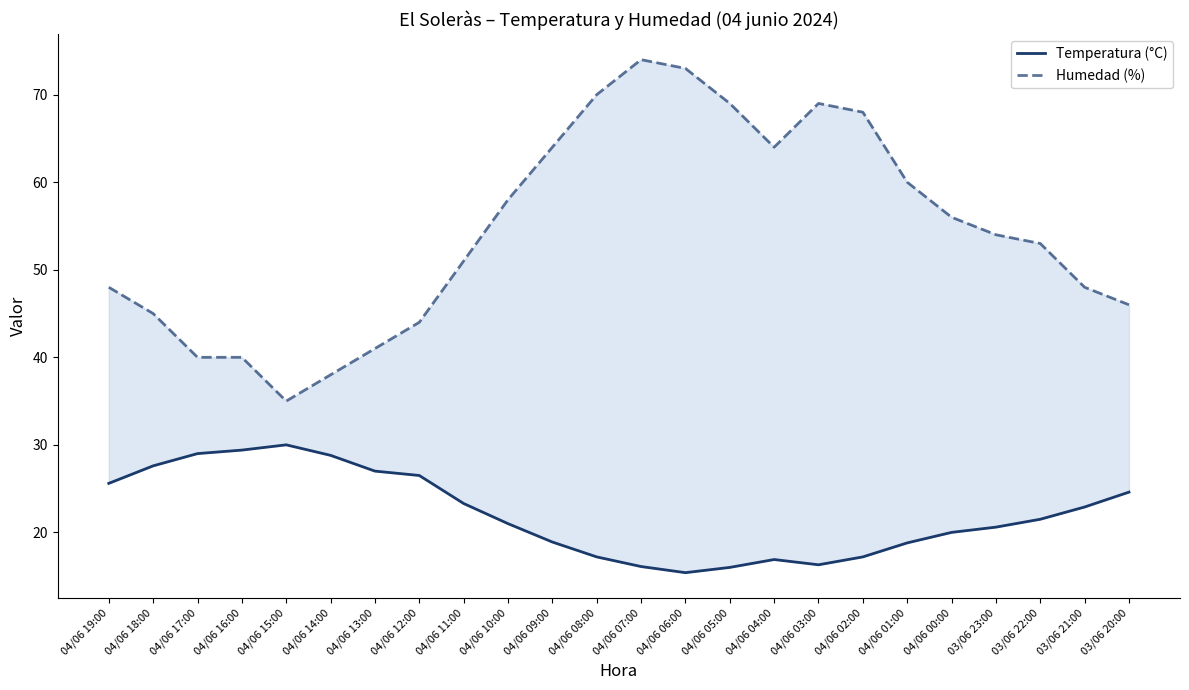

The Humedad (%) series shows 29.4 at 04/06 11:00. True or false?

False